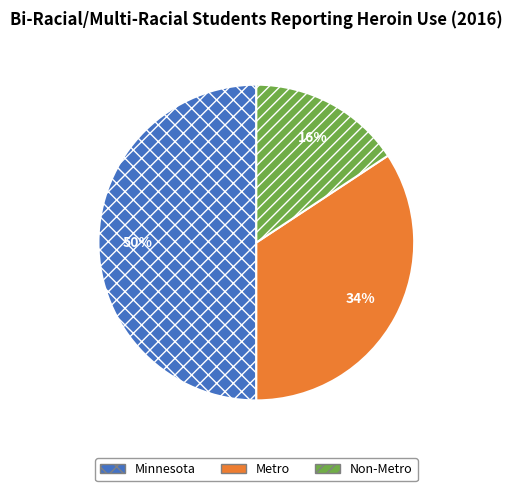

To the nearest percent, what is the average slice percentage?

33%